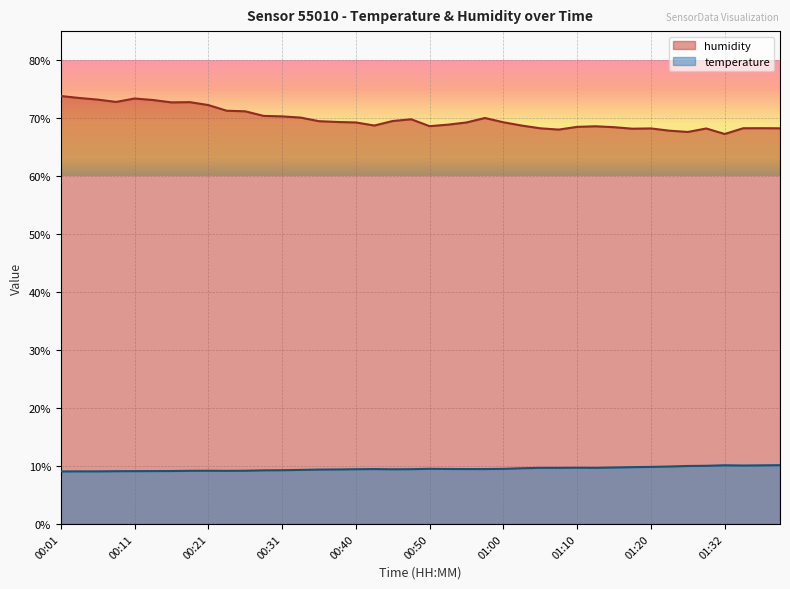

What is the value of the temperature point at the 40th from the left?

10.2